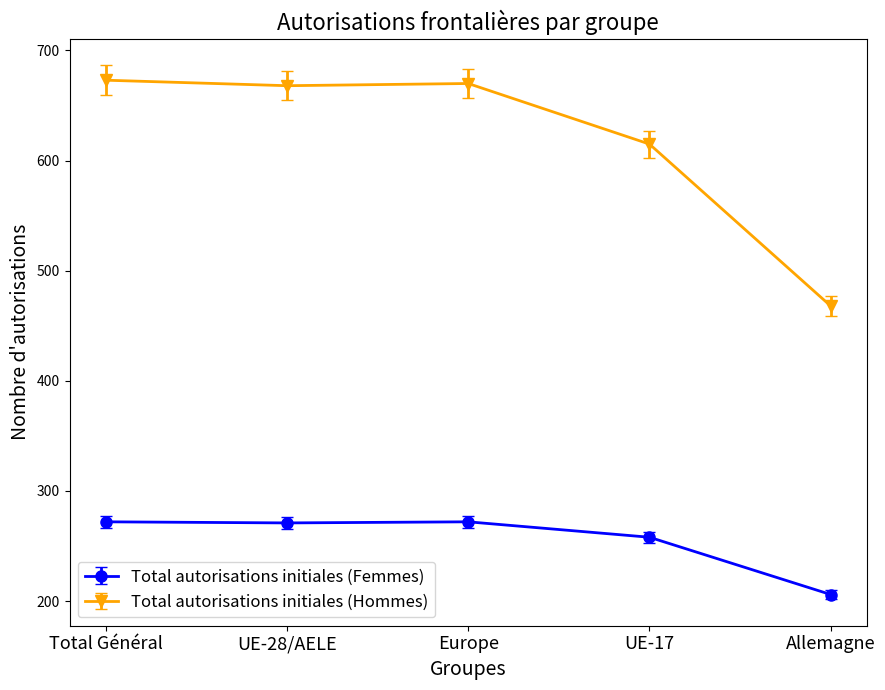

At which label does Total autorisations initiales (Femmes) first exceed 271?

Total Général